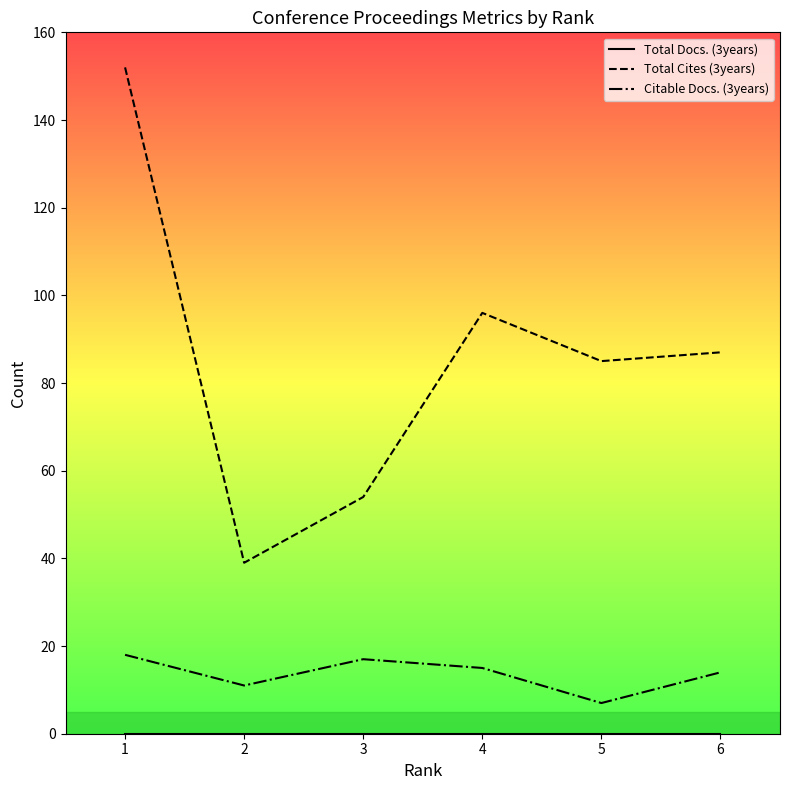

True or false: Total Cites (3years) and Citable Docs. (3years) intersect in this chart.

False